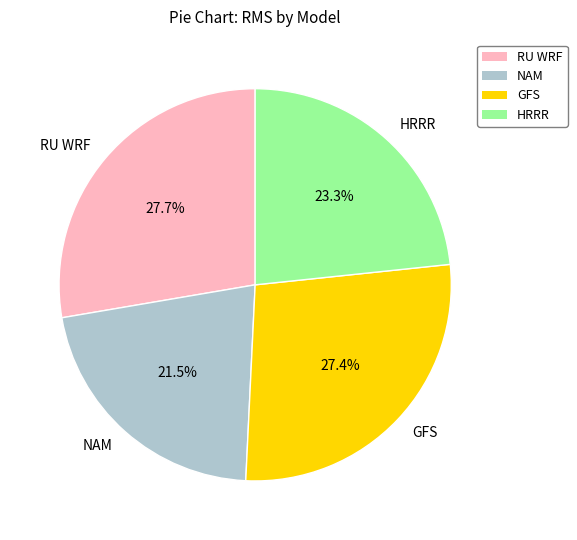

Do NAM and GFS together represent more than half of the pie?

No